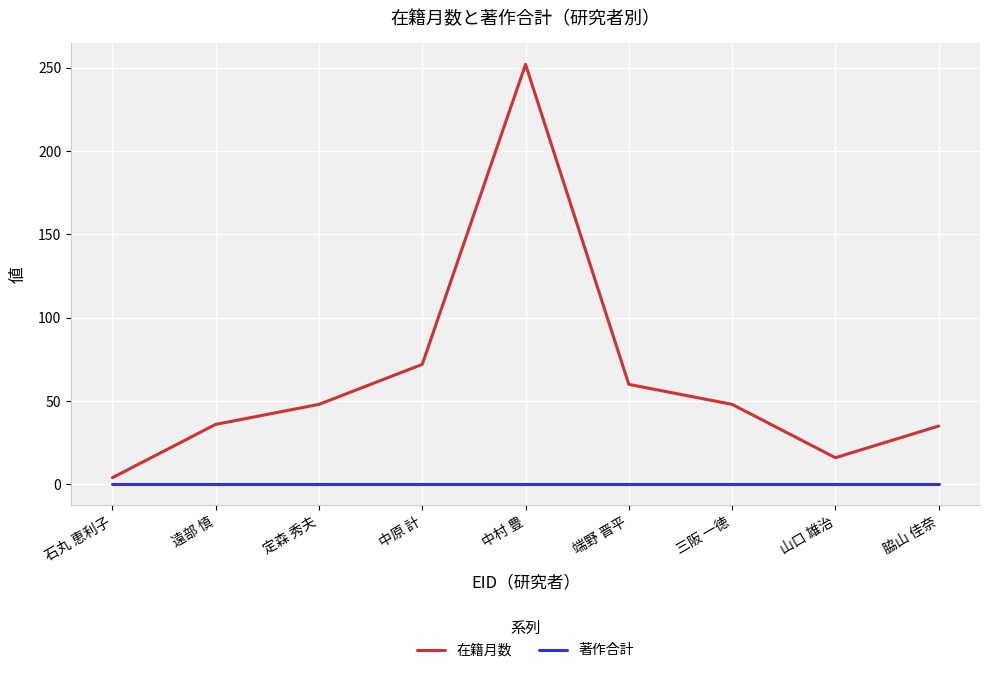

What is the minimum value for 在籍月数?

4